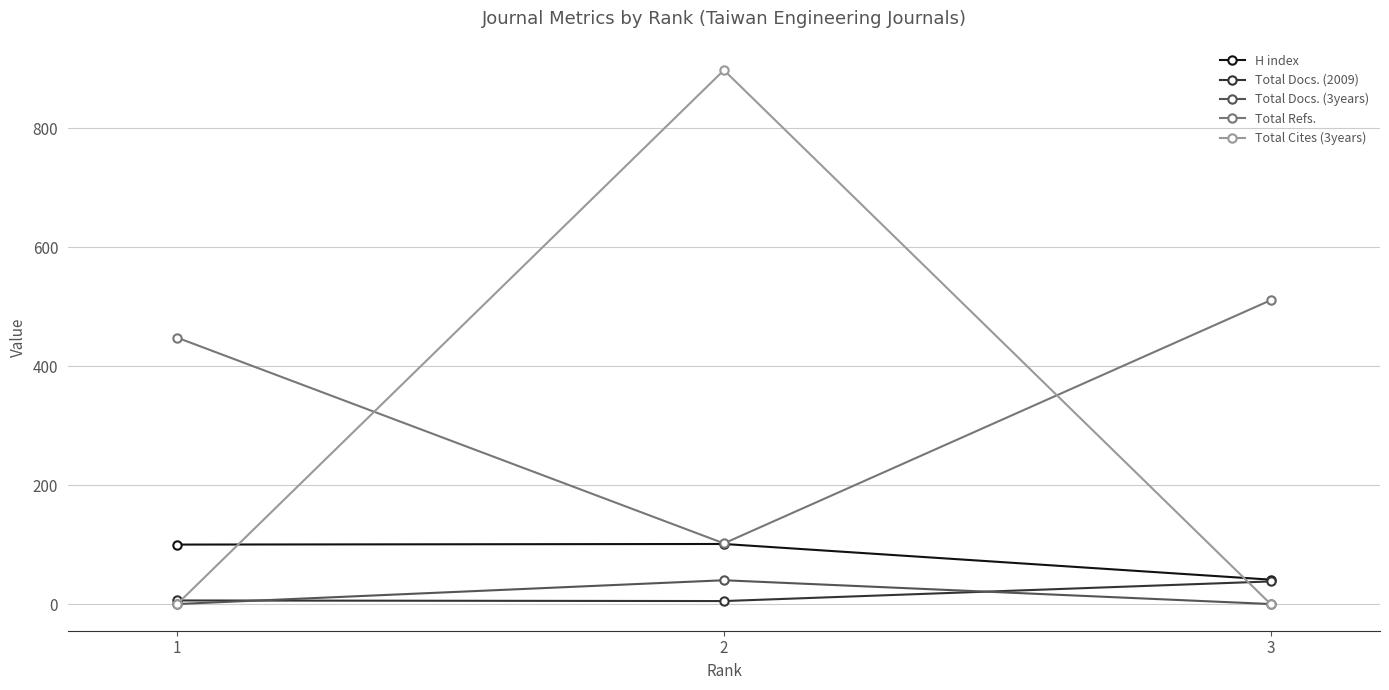

At which label does Total Docs. (2009) reach its peak?

3